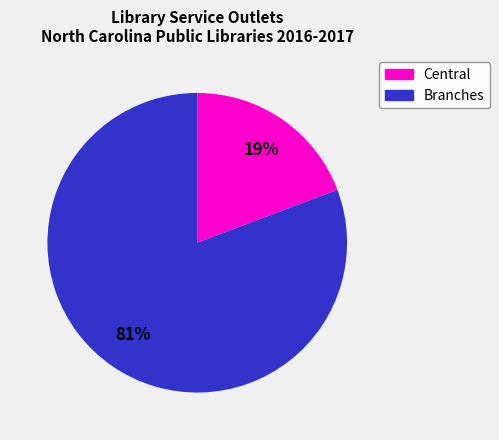

Does any single category account for the majority?

Yes